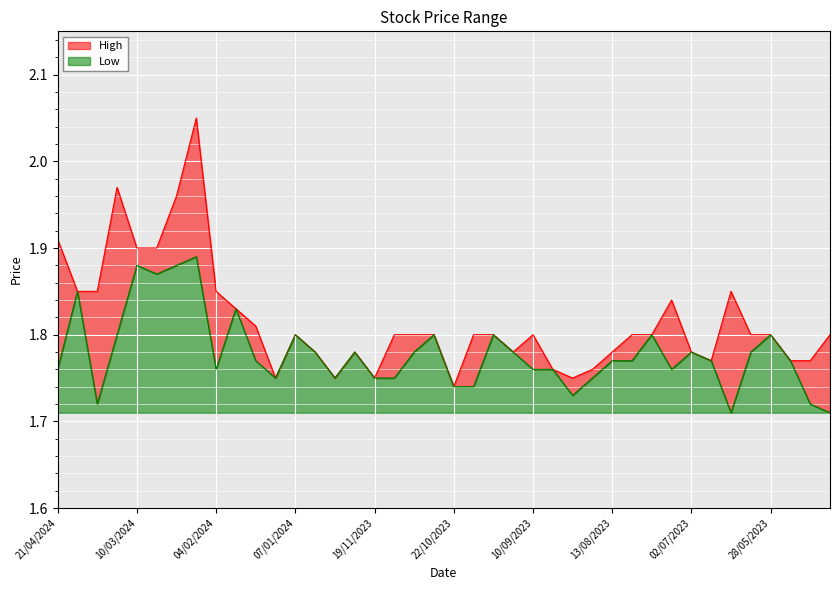

What value does the Low series have at 06/08/2023?

1.8